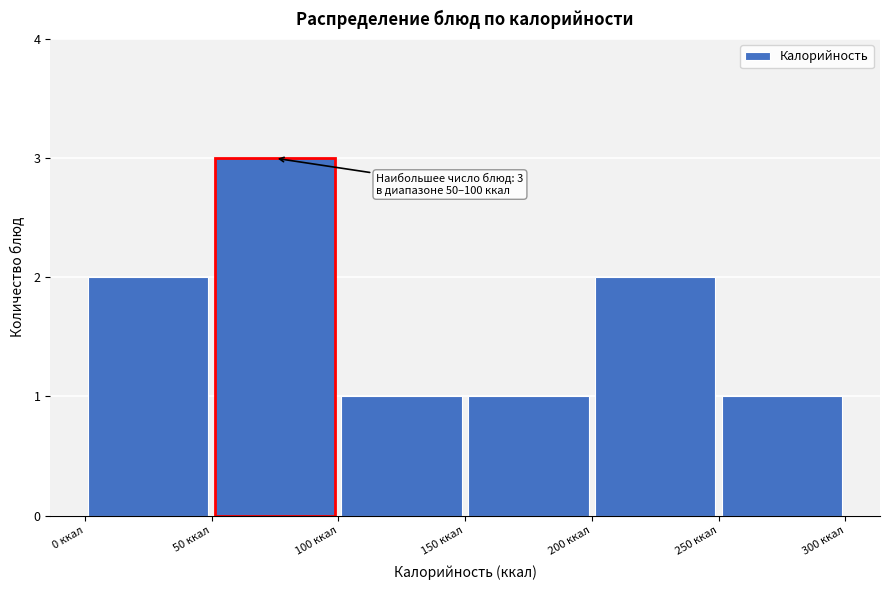

Which range on the x-axis has the tallest bar?

50 to 100